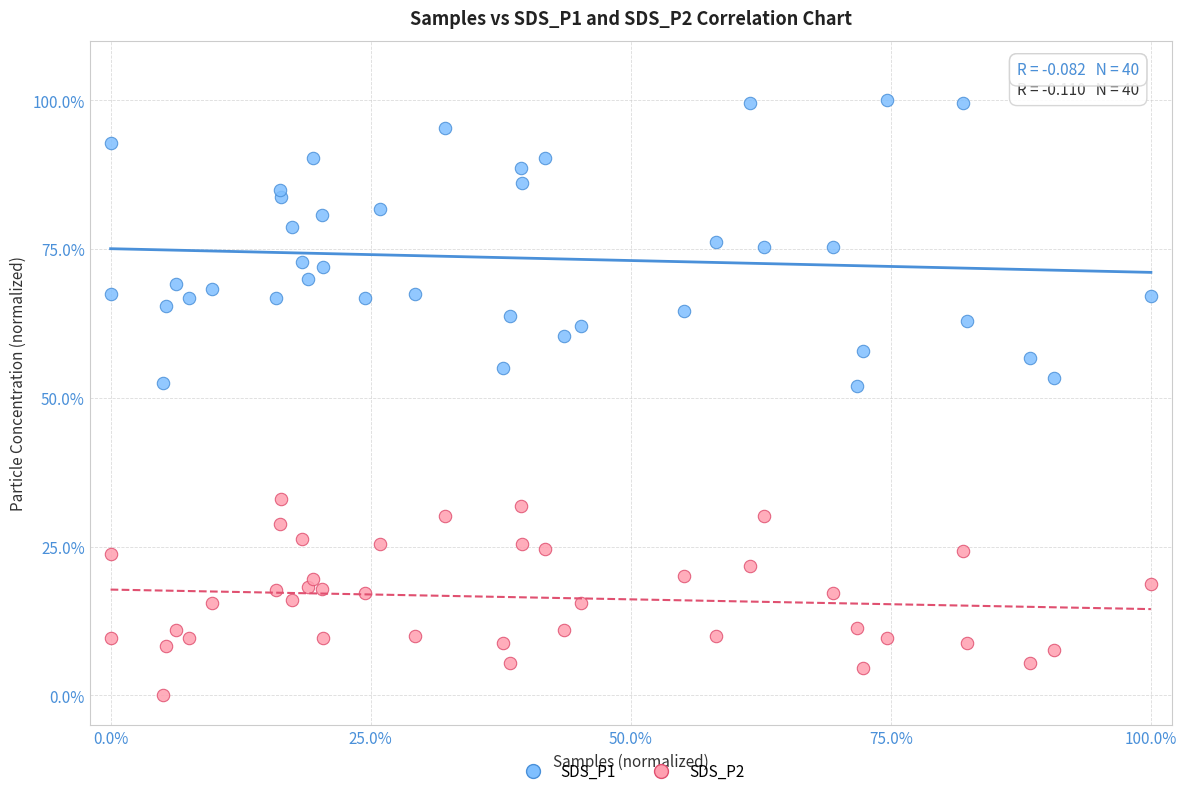

Which series reaches the minimum Y coordinate?

SDS_P2